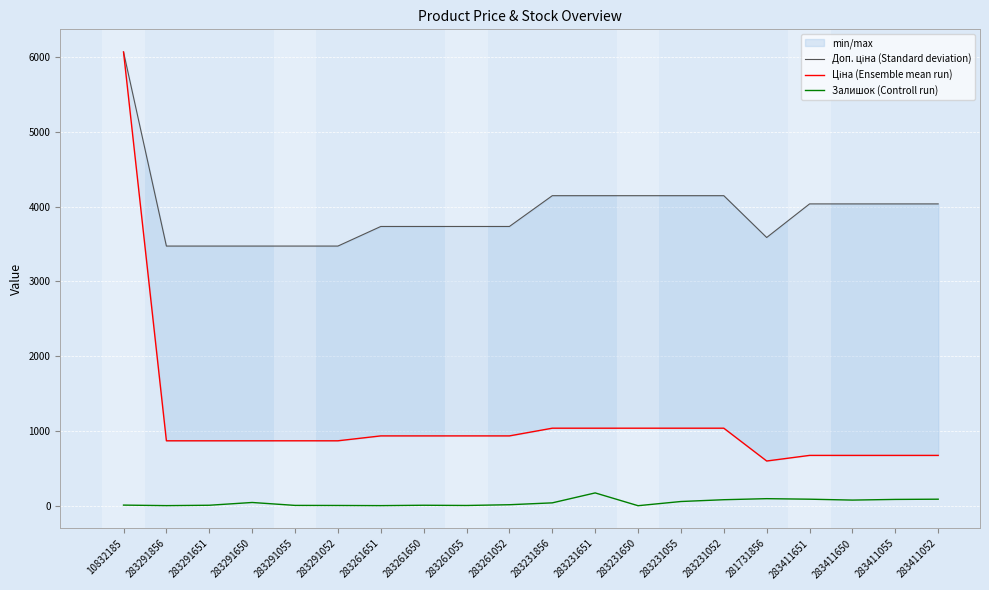

Is it true that Доп. ціна (Standard deviation) equals 911.0 at 283261650?

False